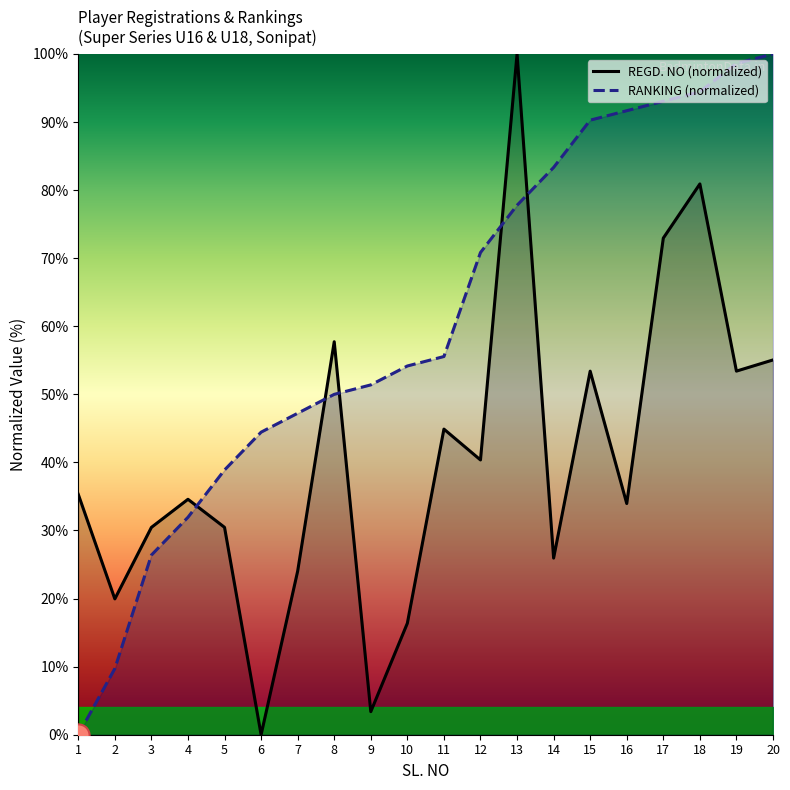

List the series in order of their peak value, lowest first.

REGD. NO (normalized), RANKING (normalized)